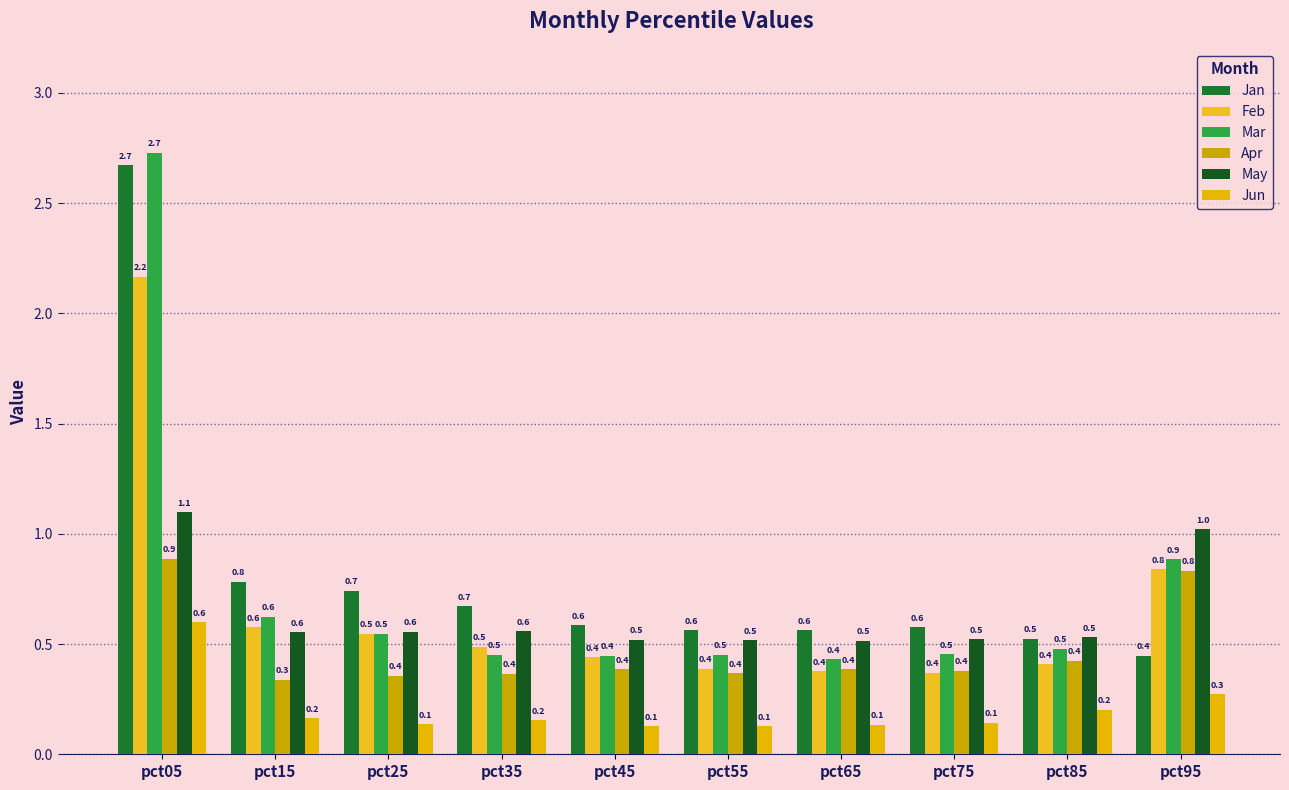

How many bars are there in total?

60